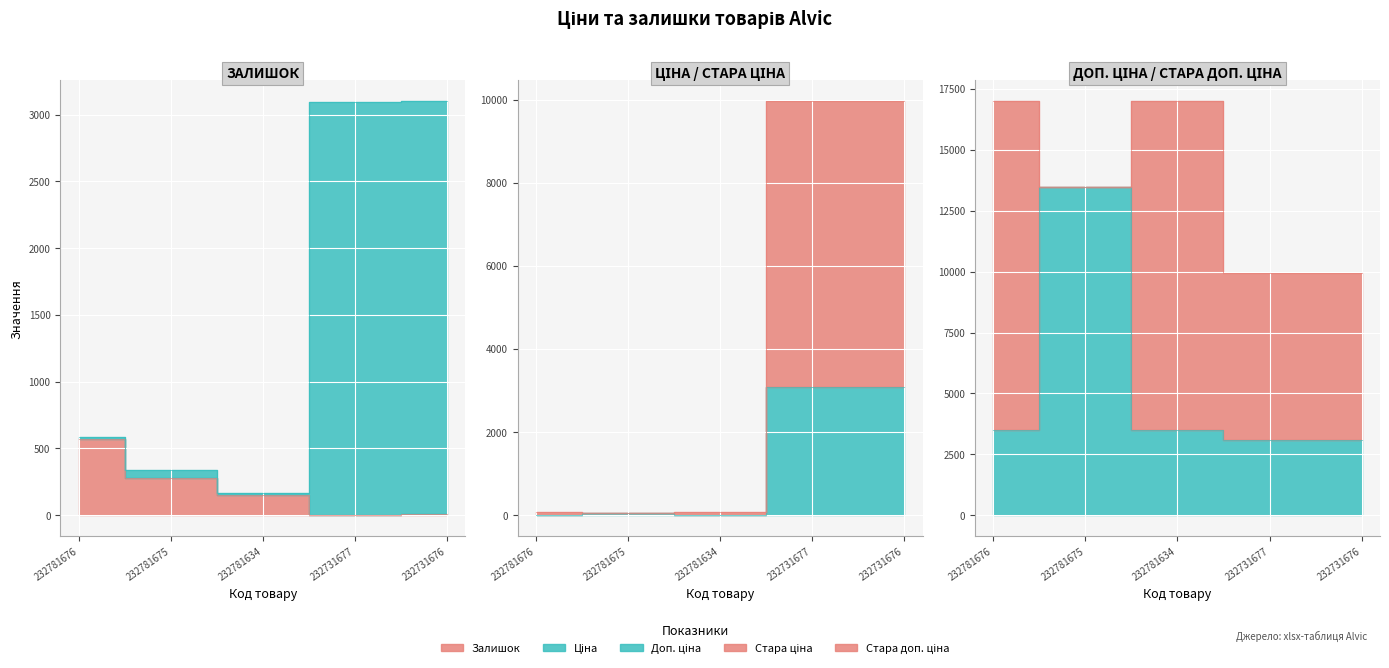

At which category does Ціна reach its first local peak?

232781675